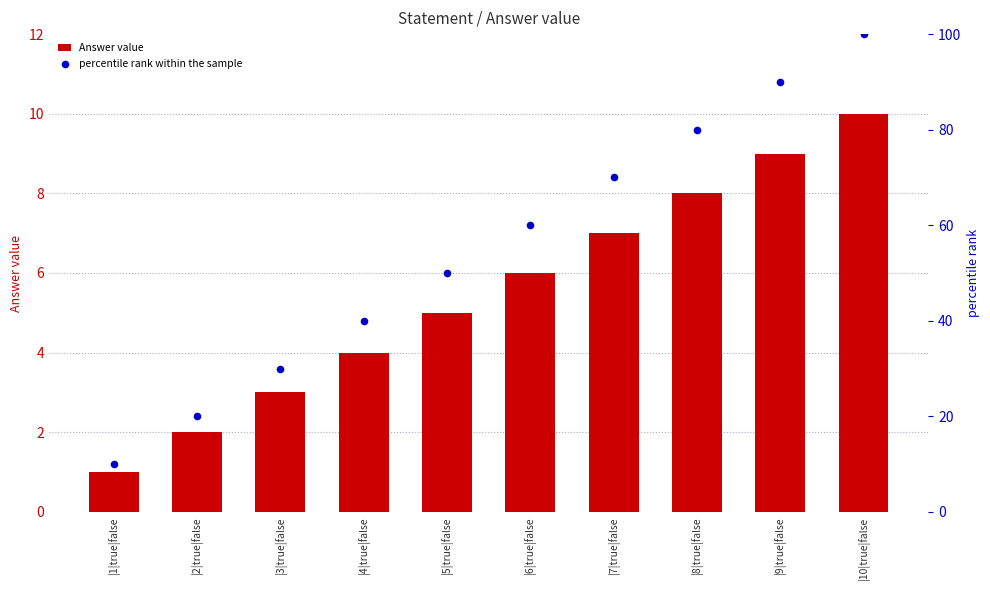

What is the total value across all series at |7|true|false?

77